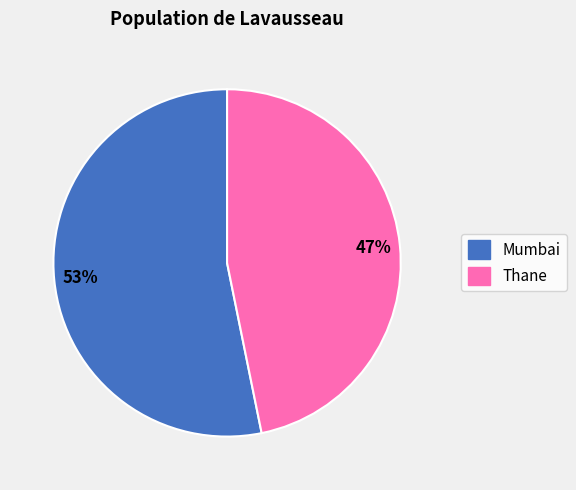

To the nearest percent, what is the difference between the Mumbai and Thane slice percentages?

6%